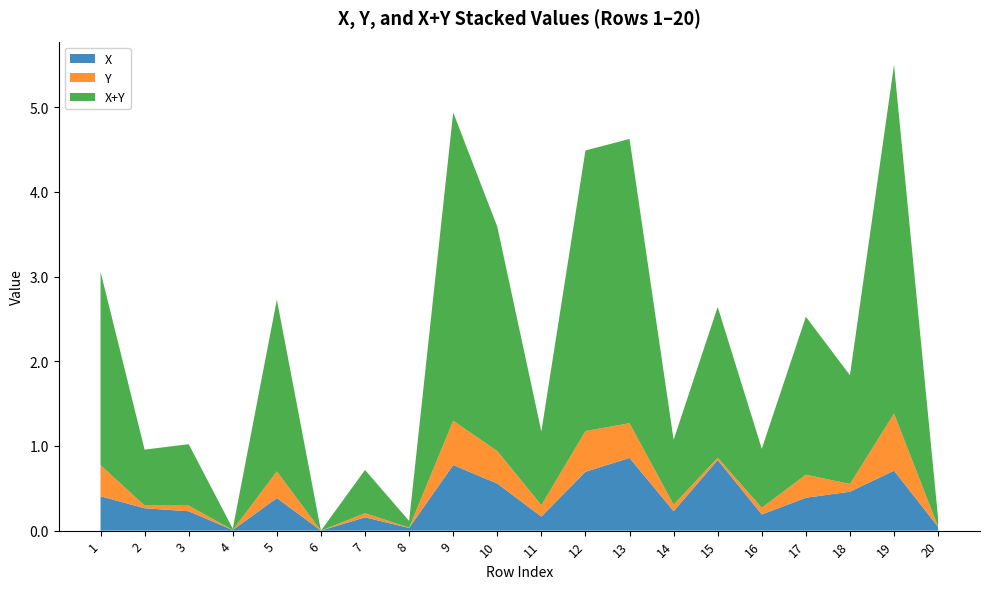

Reading right to left, extract all data points from this chart.

X: 0.0	0.7	0.5	0.4	0.2	0.8	0.2	0.9	0.7	0.2	0.6	0.8	0.0	0.2	0.0	0.4	0.0	0.2	0.3	0.4
Y: 0.0	0.7	0.1	0.3	0.1	0.0	0.1	0.4	0.5	0.1	0.4	0.5	0.0	0.0	0.0	0.3	0.0	0.1	0.0	0.4
X+Y: 0.1	4.1	1.3	1.9	0.7	1.8	0.8	3.4	3.3	0.9	2.6	3.6	0.1	0.5	0.0	2.0	0.0	0.7	0.7	2.3